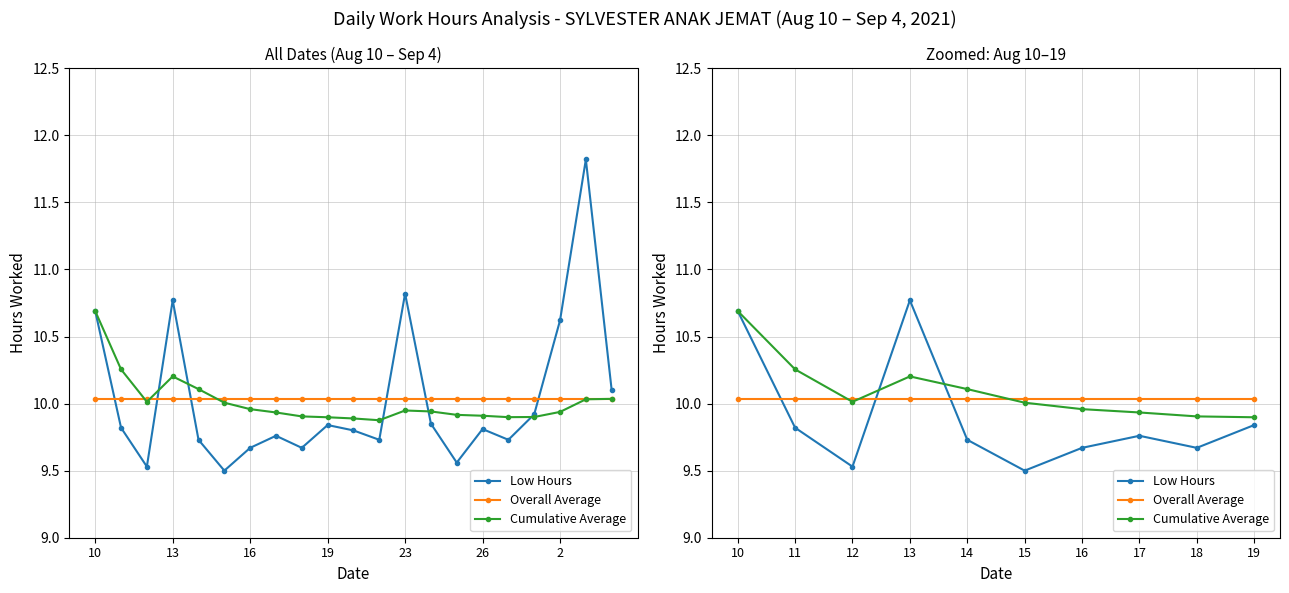

What is the value of the Cumulative Average point at the 1st from the left?

10.7